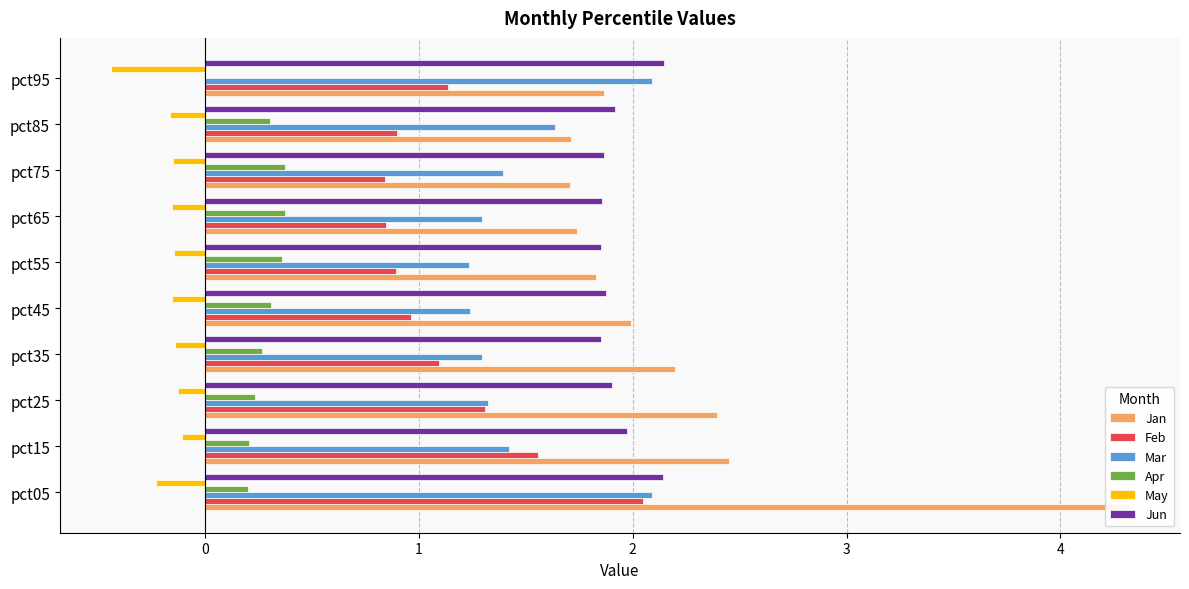

List the series in order of their peak value, highest first.

Jan, Jun, Mar, Feb, Apr, May